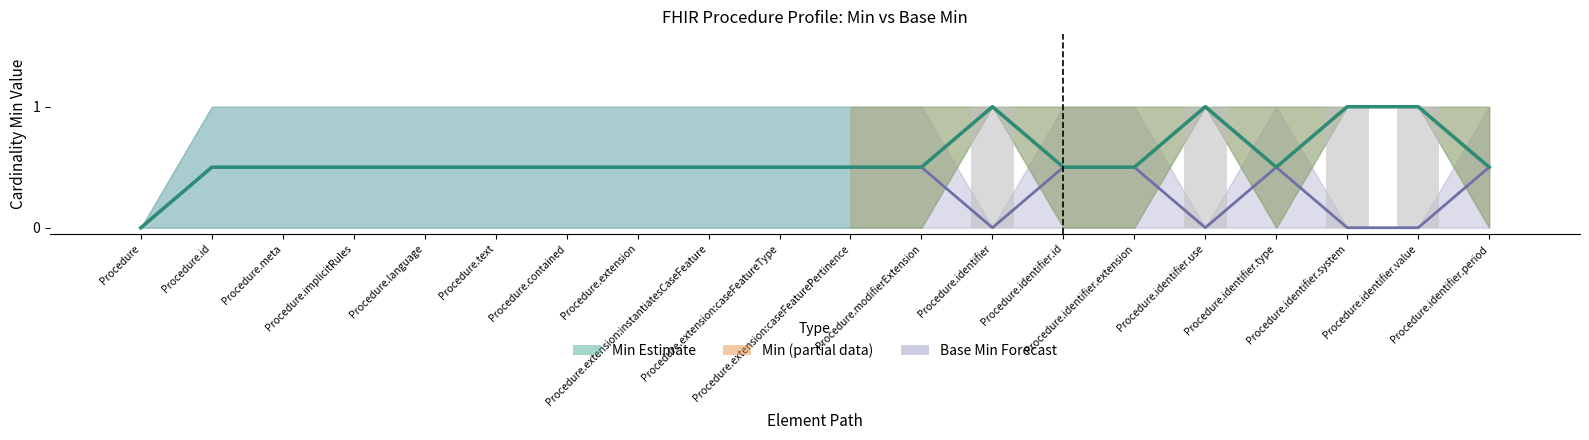

How many values are between 0 and 1?

20